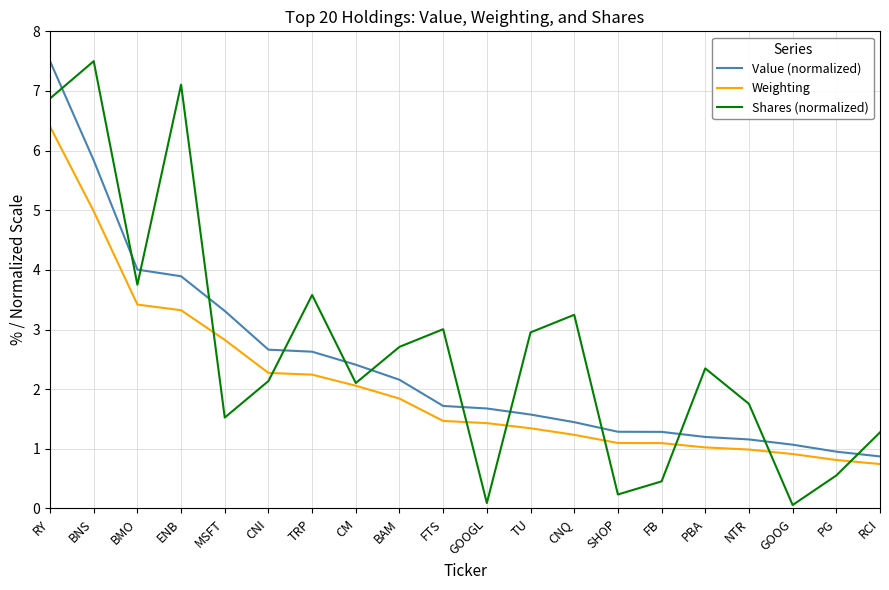

True or false: Weighting has a value of 5.0 at ENB.

False